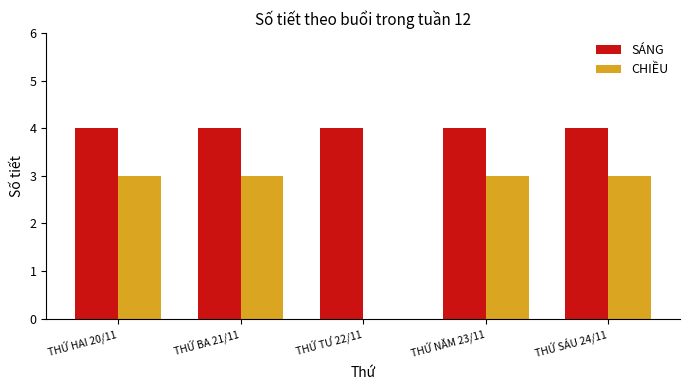

What is the spread (max minus min) of values at THỨ NĂM 23/11?

1